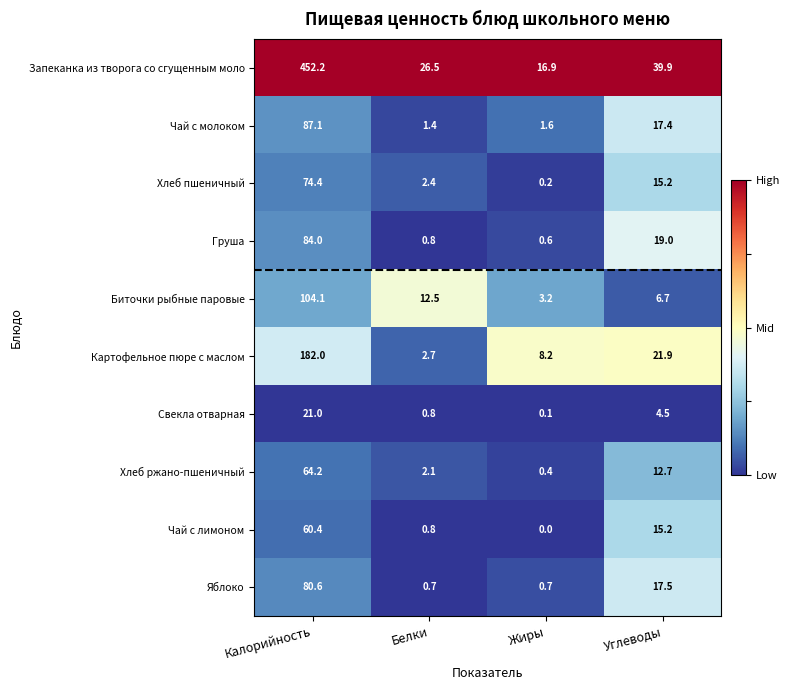

The Груша series shows 0.6 at Жиры. True or false?

True